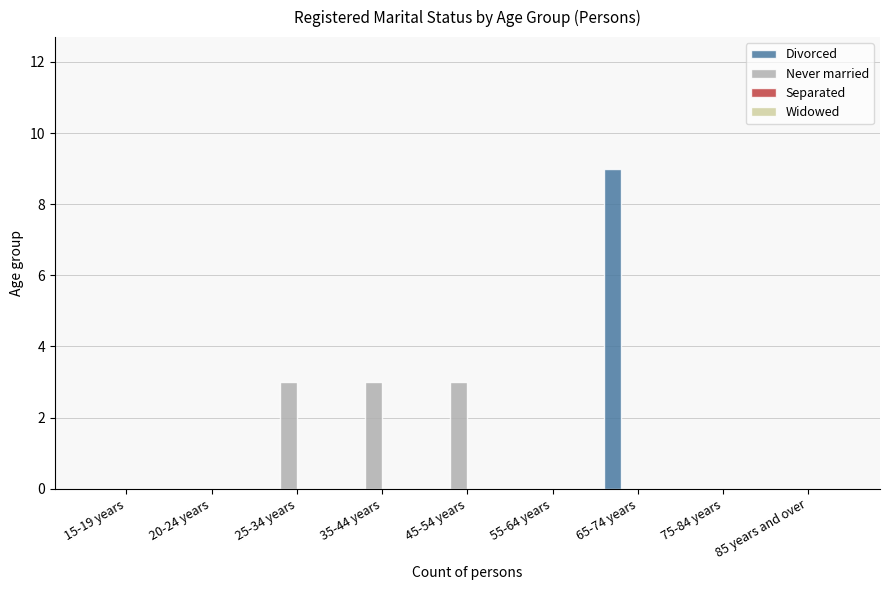

Are the bars horizontal?

No